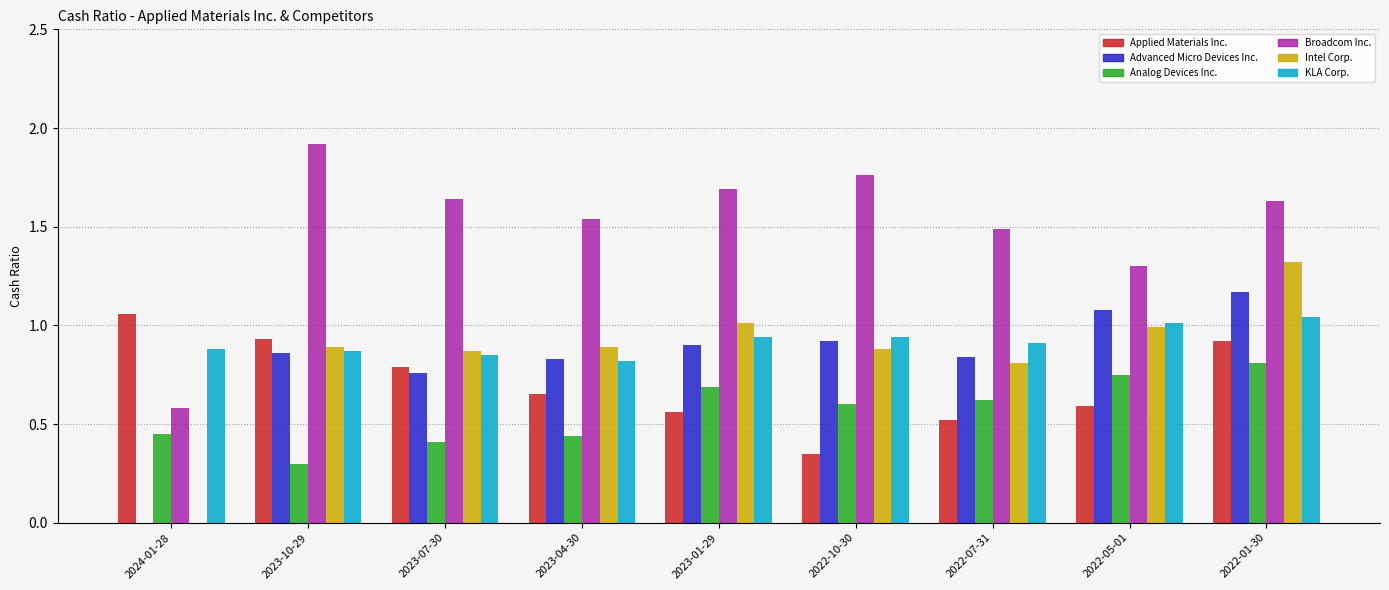

Count the number of categories in the chart.

9